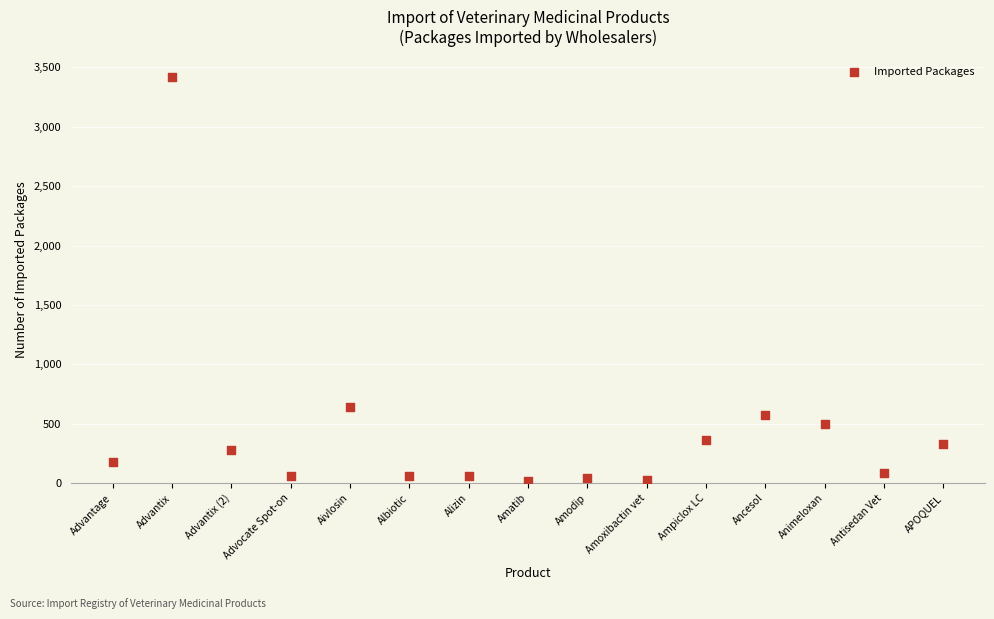

What Y value in the scatter plot is closest to 1720?

640